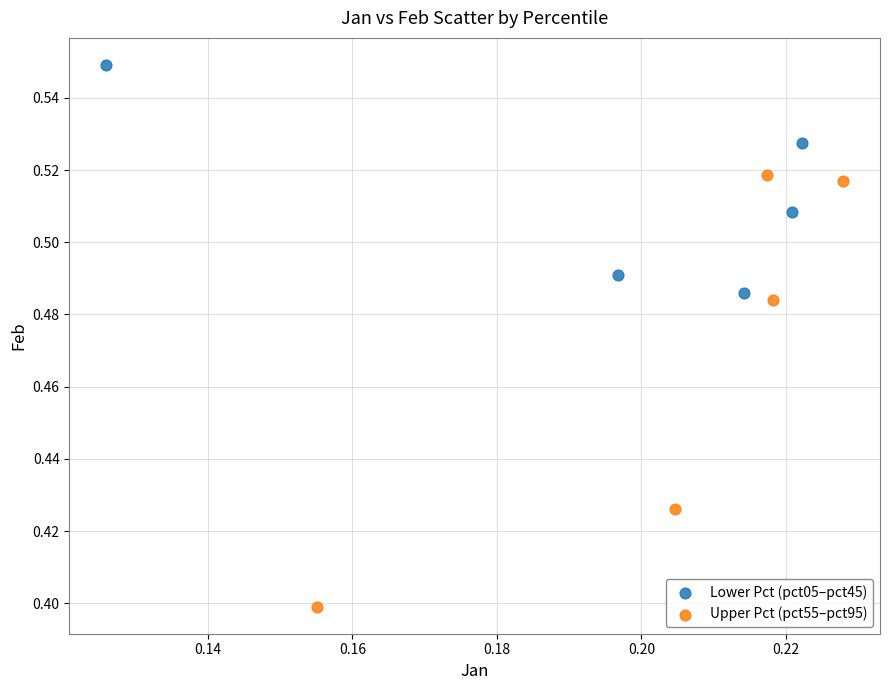

Which series contains the lowest Y value?

Upper Pct (pct55–pct95)